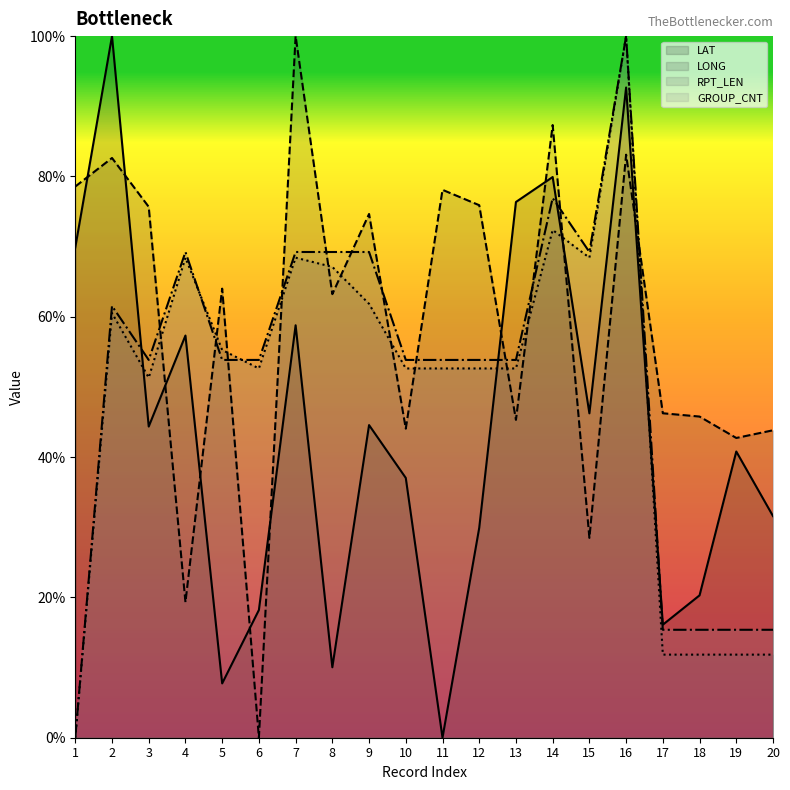

Which series changed the most between 8 and 16?

LAT